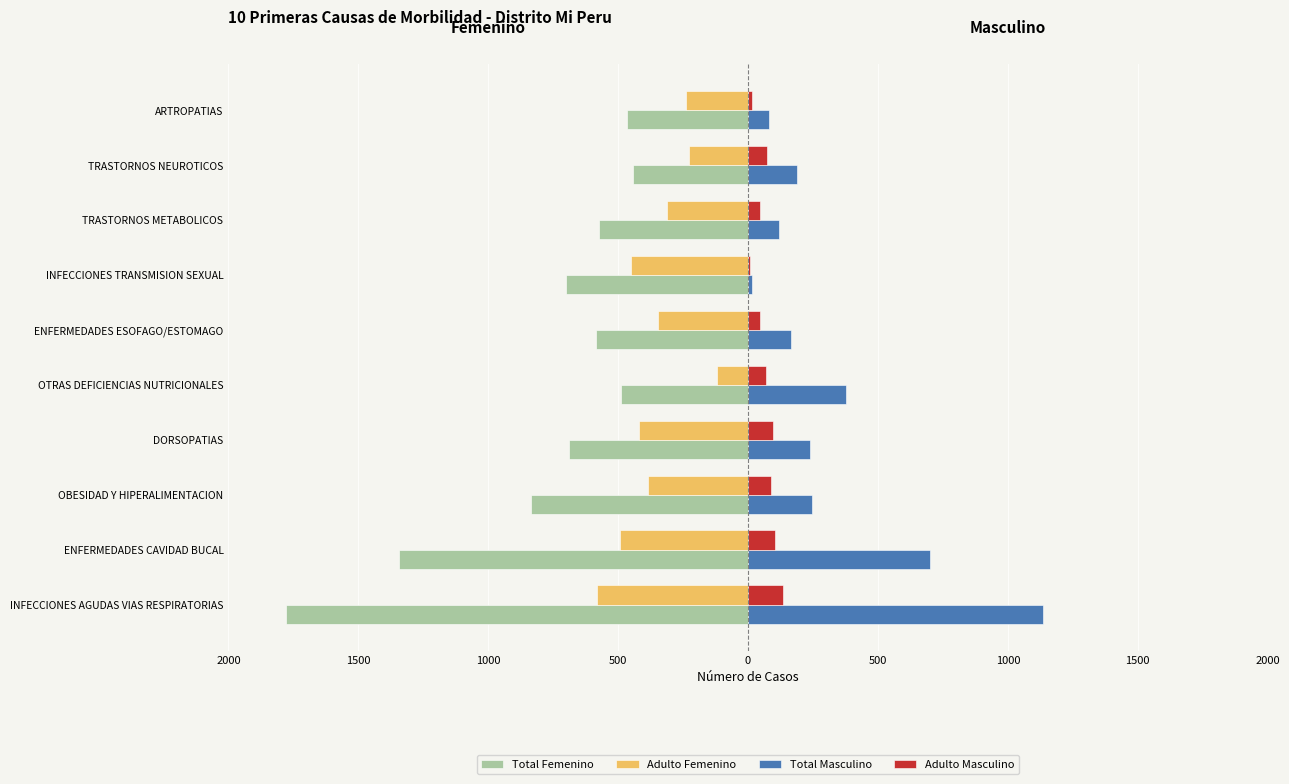

What are all the series names shown in the legend?

Total Femenino, Adulto Femenino, Total Masculino, Adulto Masculino